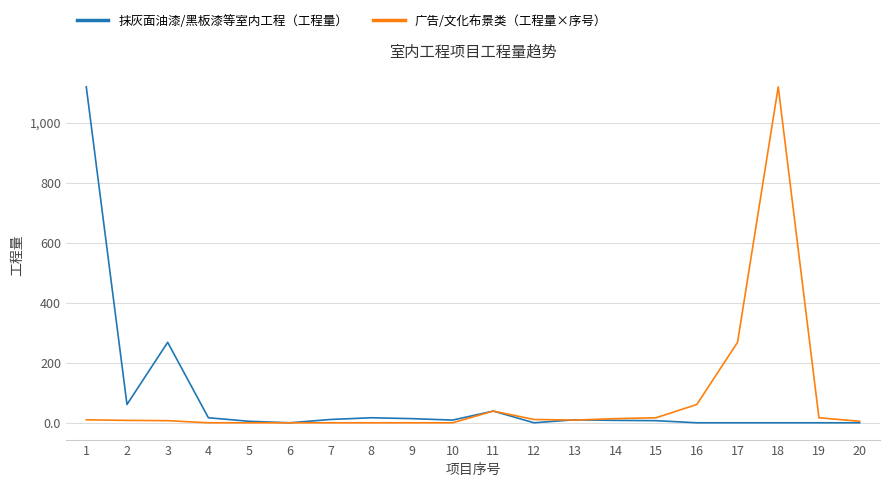

At how many categories does at least one series exceed 108?

4